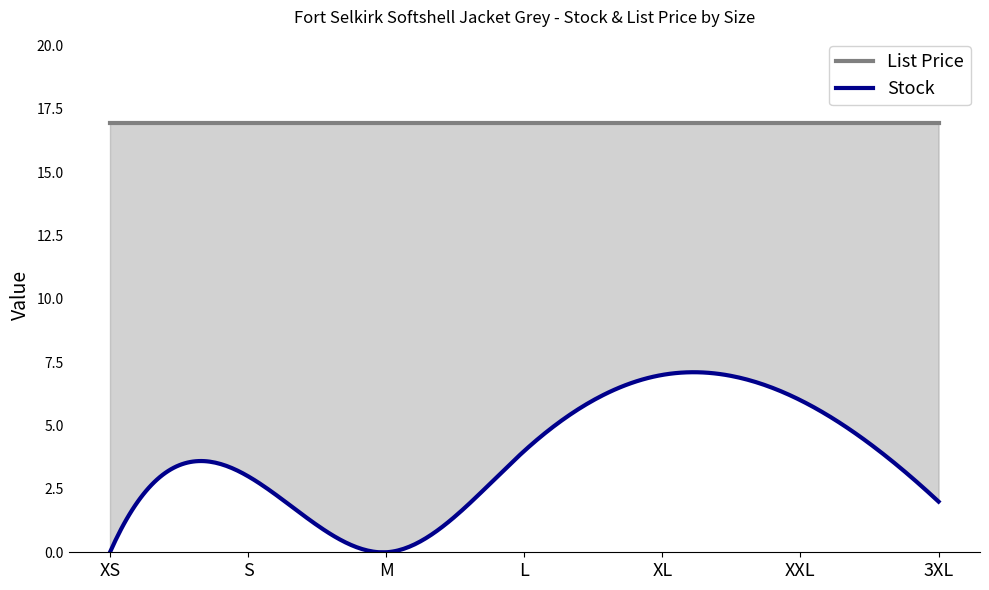

What is the total value across all series at 3XL?

18.9